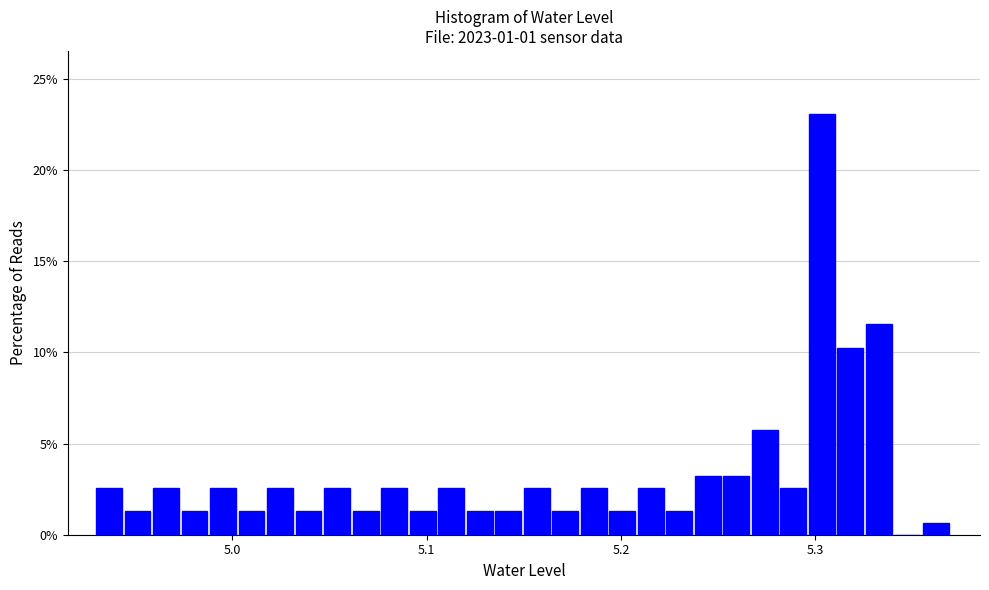

Read against the x-axis, roughly where is the centre of the tallest bar?

5.30